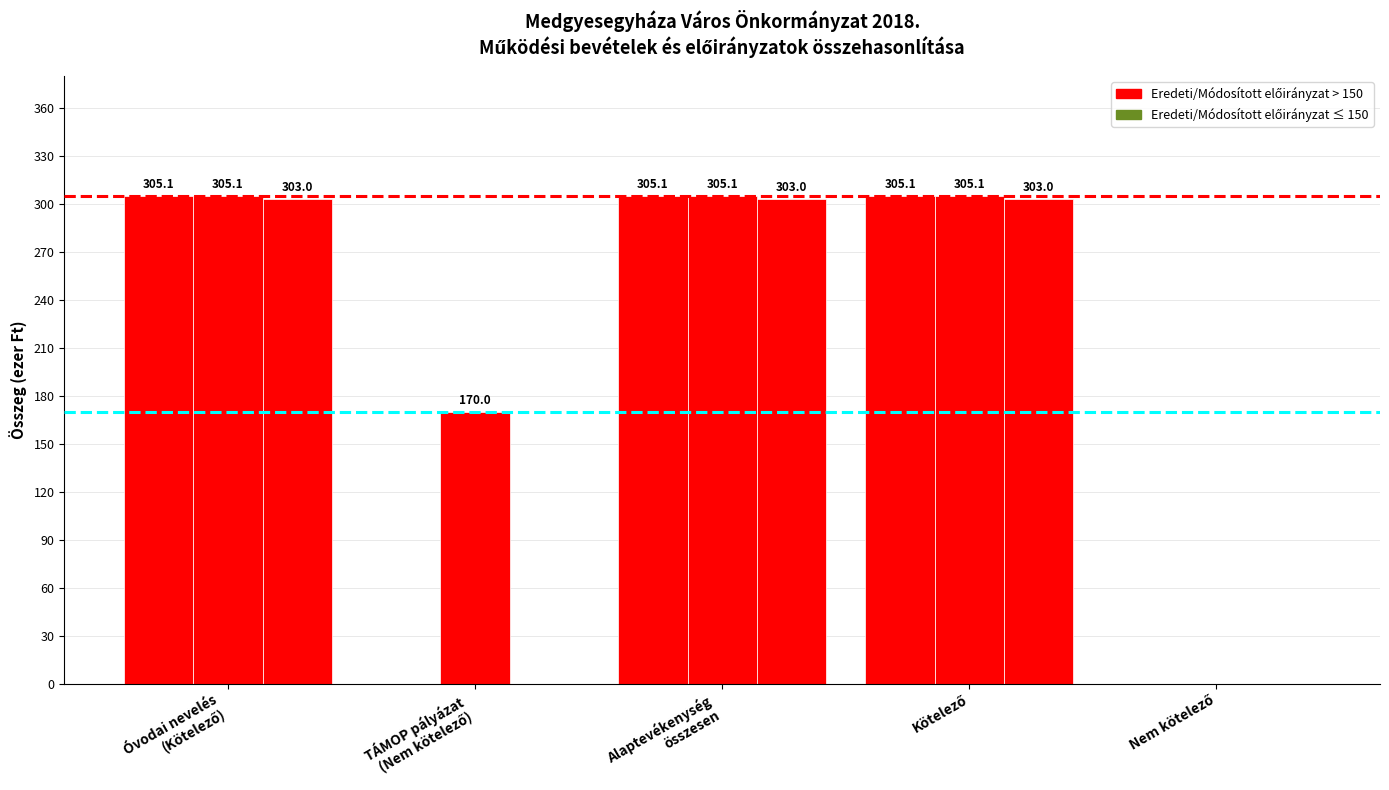

Which has a higher value, Kötelező or Alaptevékenység
összesen?

Kötelező